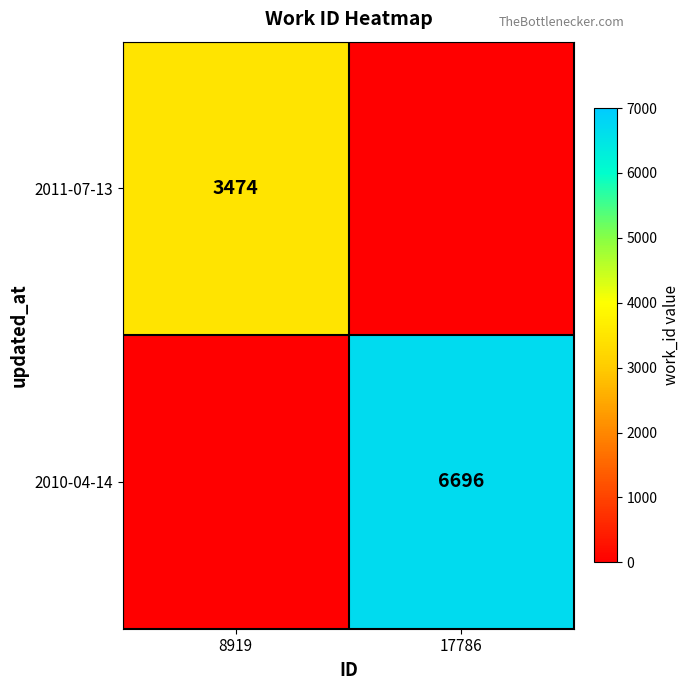

What is the spread (max minus min) of values at 8919?

3474